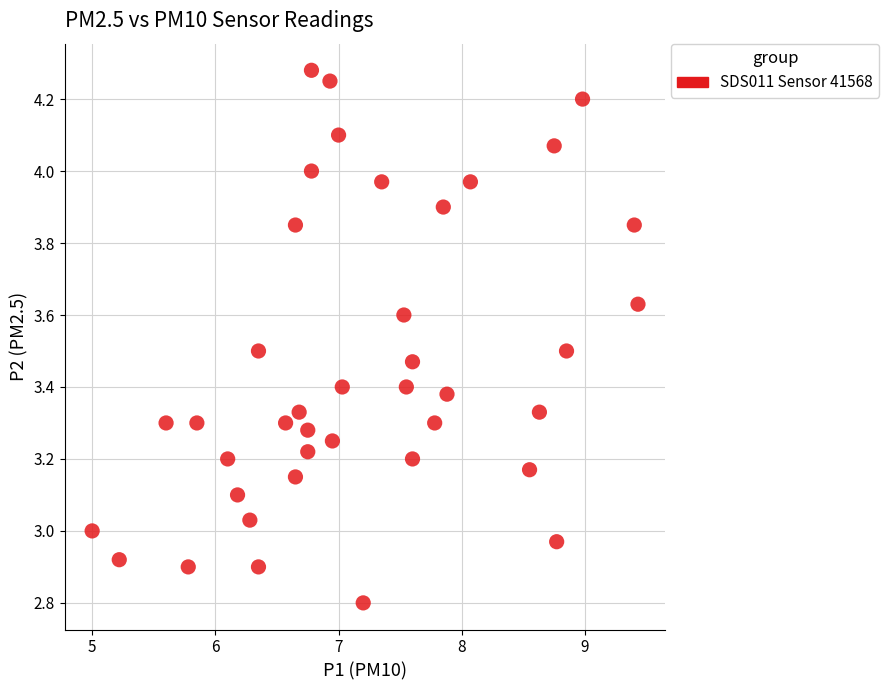

What is the range of Y values (max minus min)?

1.5